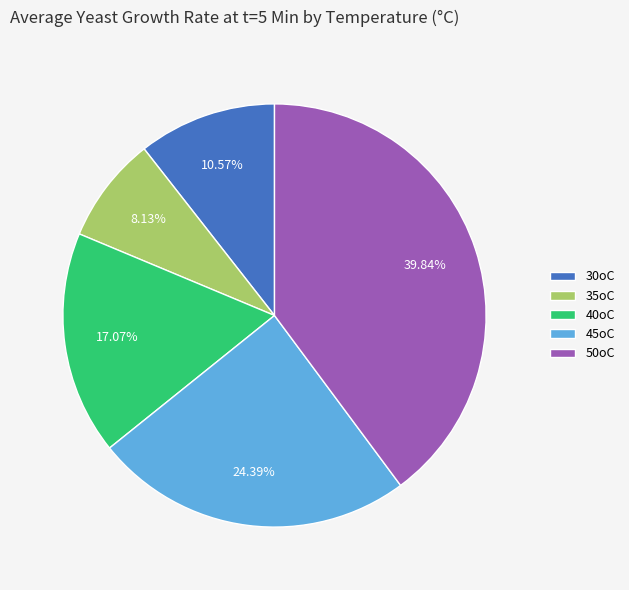

What is the total percentage of 40oC and 30oC?

27.6%